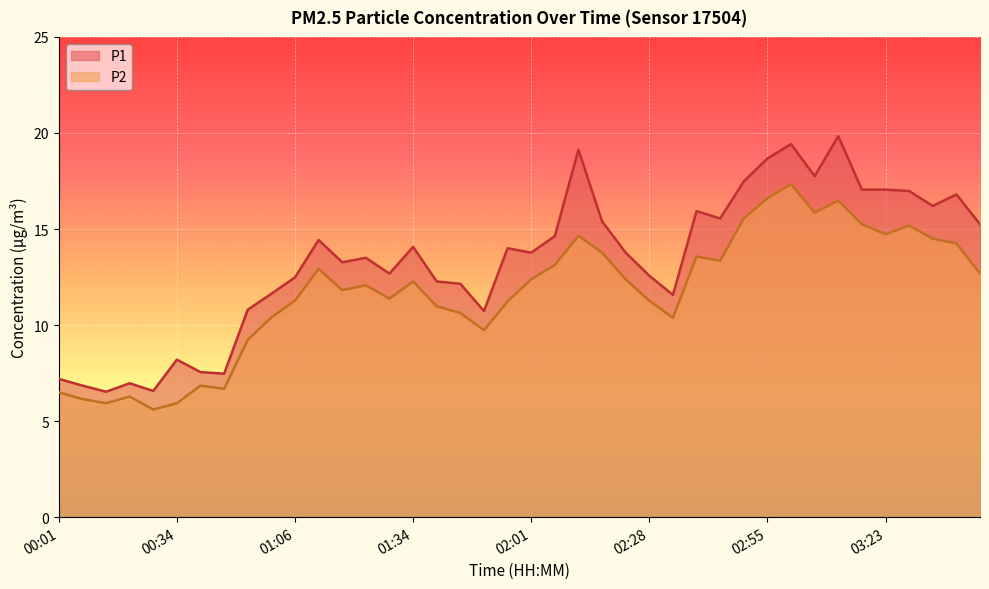

True or false: P1 has a value of 10.2 at 00:12.

False